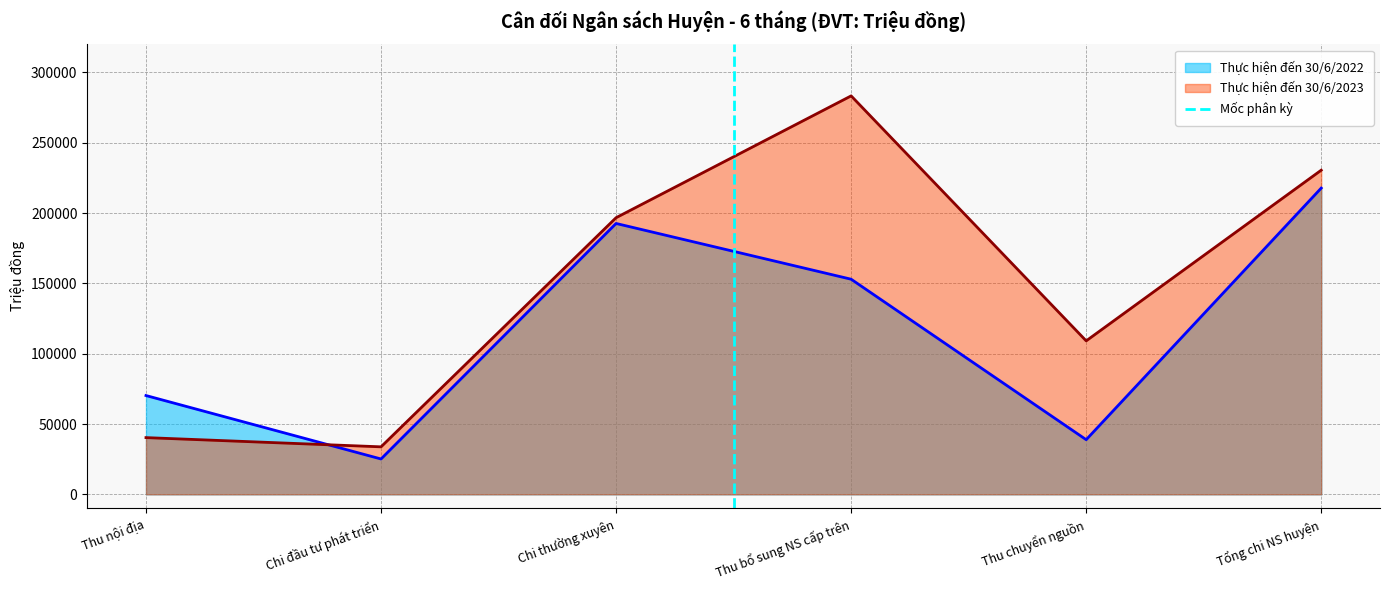

Where is Thực hiện đến 30/6/2022 nearest to the value 121478?

Thu bổ sung NS cấp trên